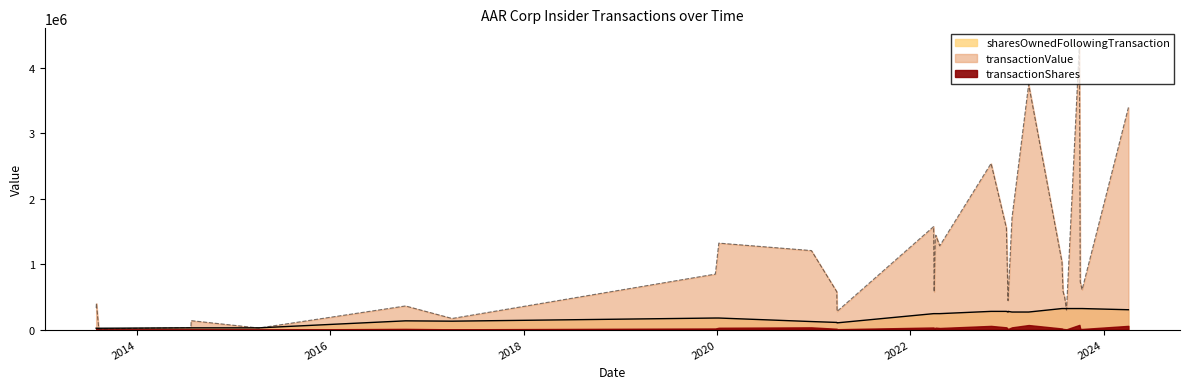

At which category does sharesOwnedFollowingTransaction reach its first local valley?

2021-03-30